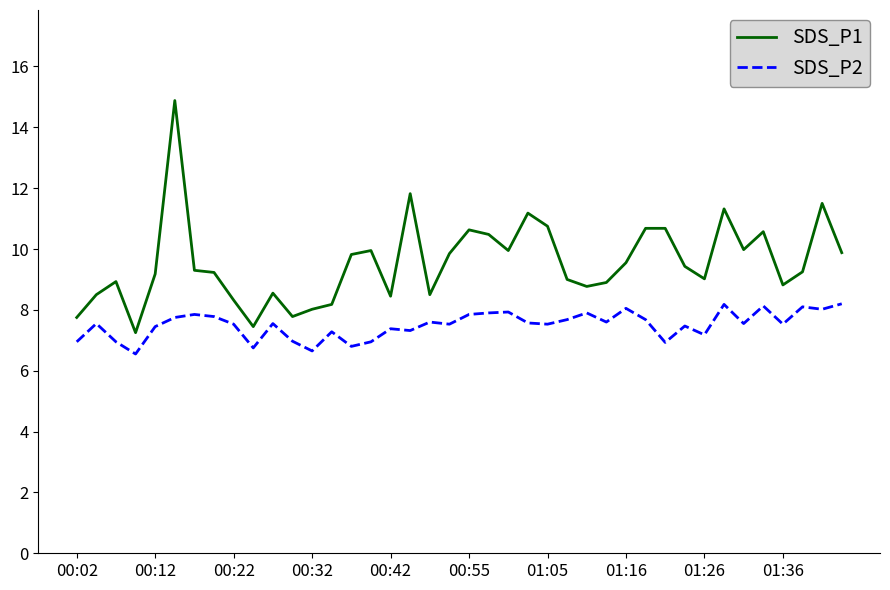

What is the difference between the maximum and minimum values in the SDS_P1 series?

7.6